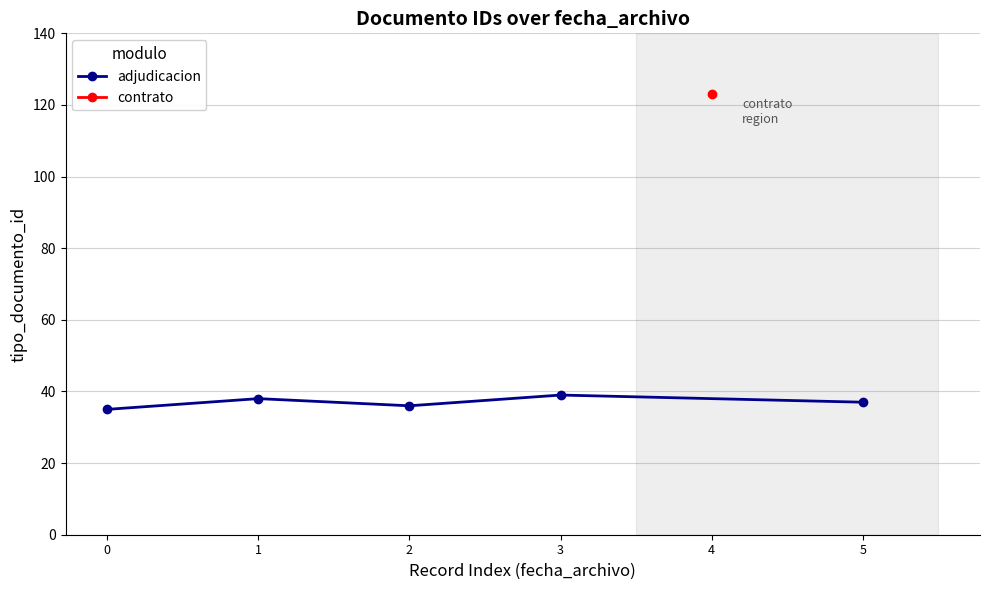

The adjudicacion series shows 26 at 5. True or false?

False